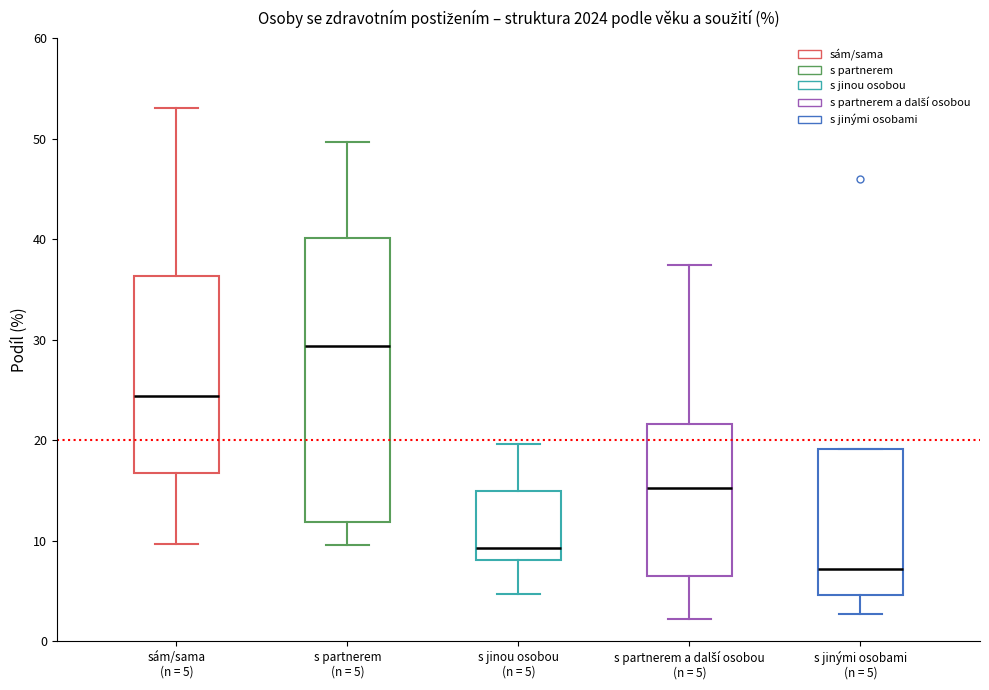

Reading left to right, transcribe this box plot: for each box, give where its median line is, the range the box spans, and where its two whiskers end, as read against the y-axis. The values are not printed on the chart, so give them approximately, as read against the axis.

sám/sama (n = 5): median 24, box 17 to 36, whiskers 10 to 53
s partnerem (n = 5): median 29, box 12 to 40, whiskers 10 to 50
s jinou osobou (n = 5): median 9, box 8 to 15, whiskers 5 to 20
s partnerem a další osobou (n = 5): median 15, box 7 to 22, whiskers 2 to 37
s jinými osobami (n = 5): median 7, box 5 to 19, whiskers 3 to 19